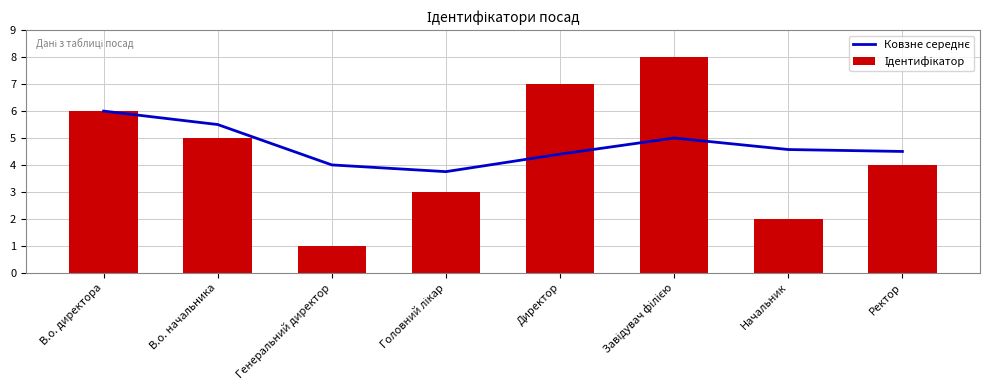

What are all the series names shown in the legend?

Ковзне середнє, Ідентифікатор